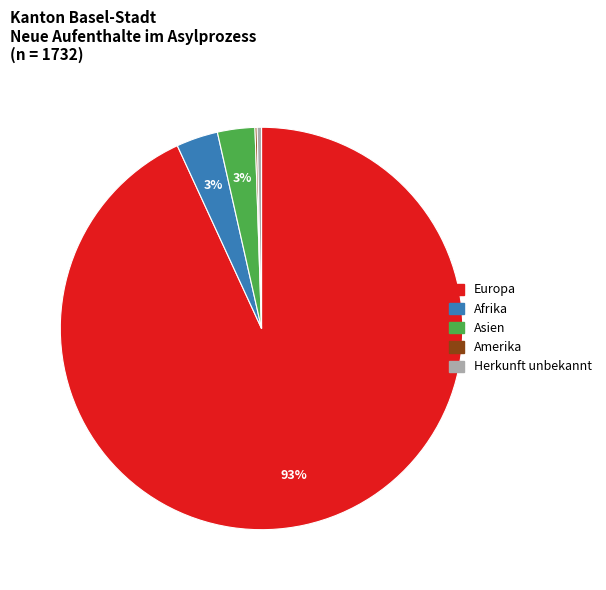

Do Herkunft unbekannt and Europa together represent more than half of the pie?

Yes